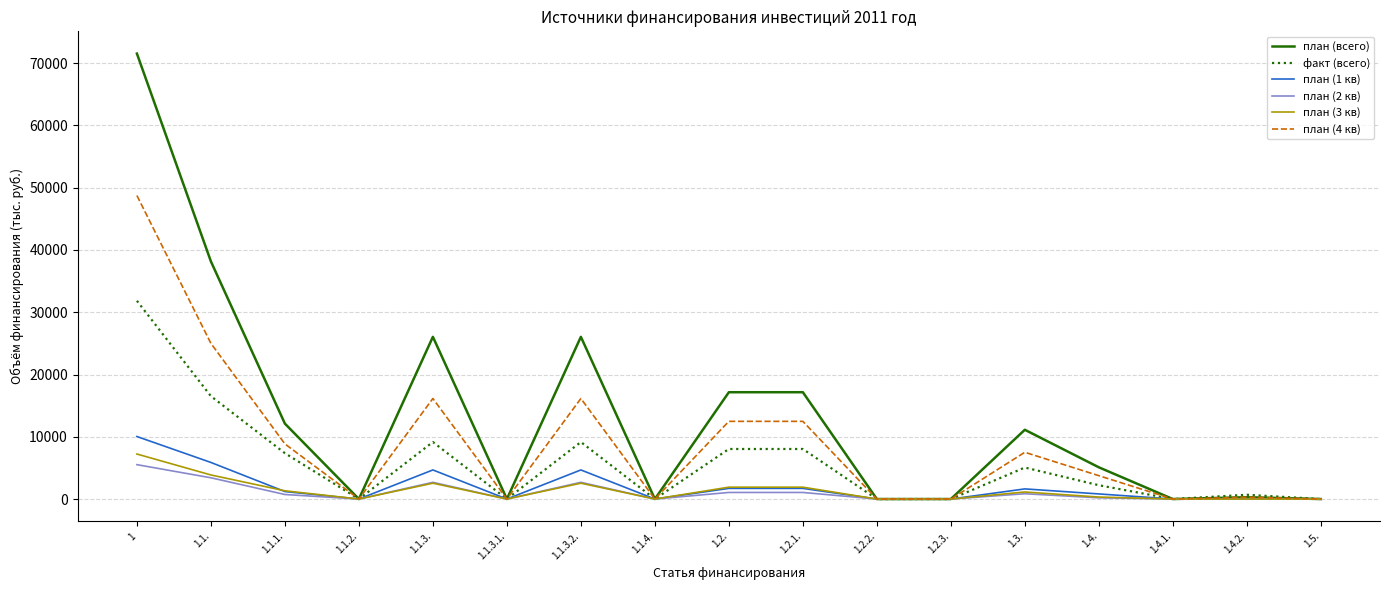

Which category has the highest value across all series?

1